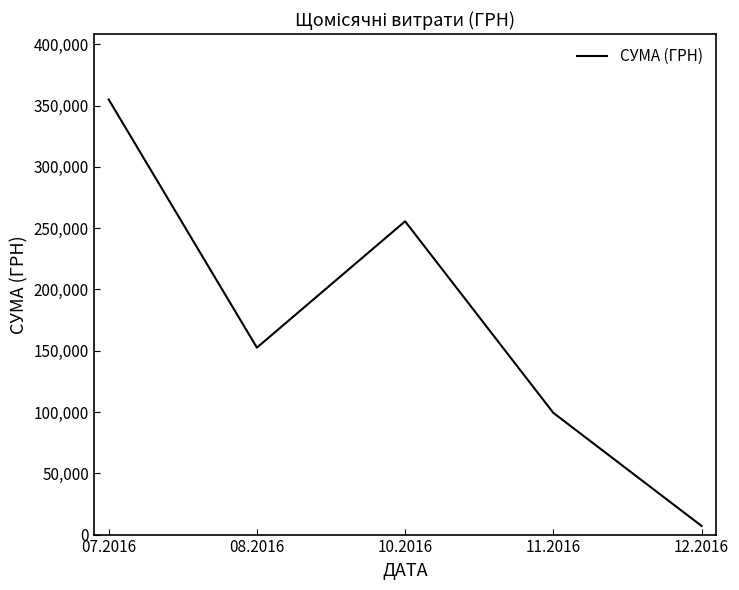

Rank the categories by value from lowest to highest.

12.2016, 11.2016, 08.2016, 10.2016, 07.2016